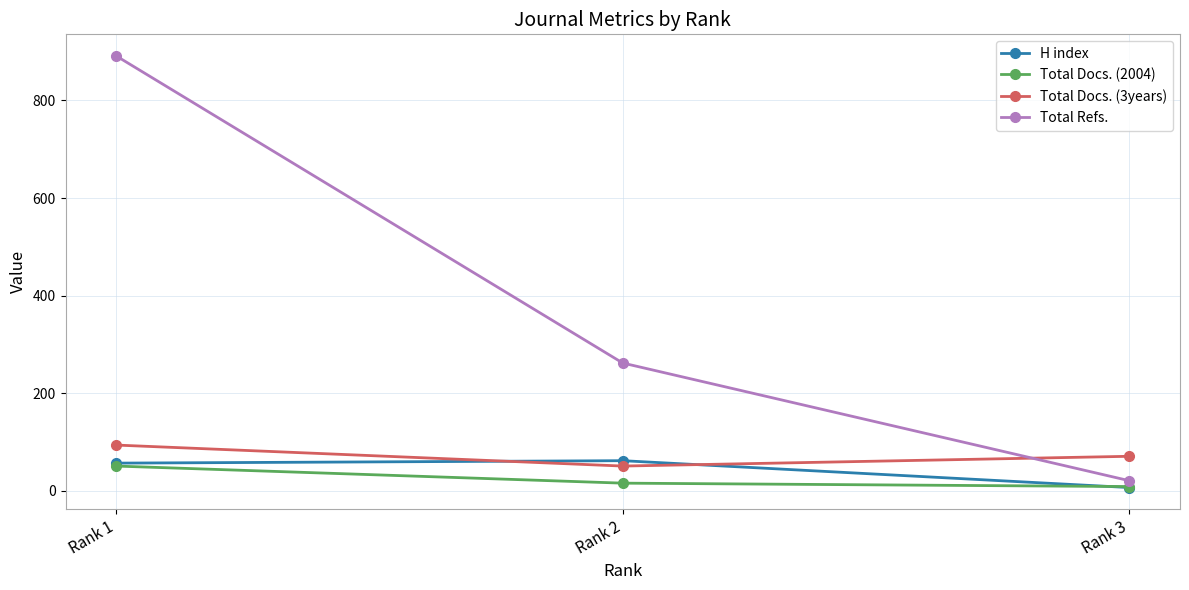

Rank the categories by Total Refs. value from highest to lowest.

Rank 1, Rank 2, Rank 3